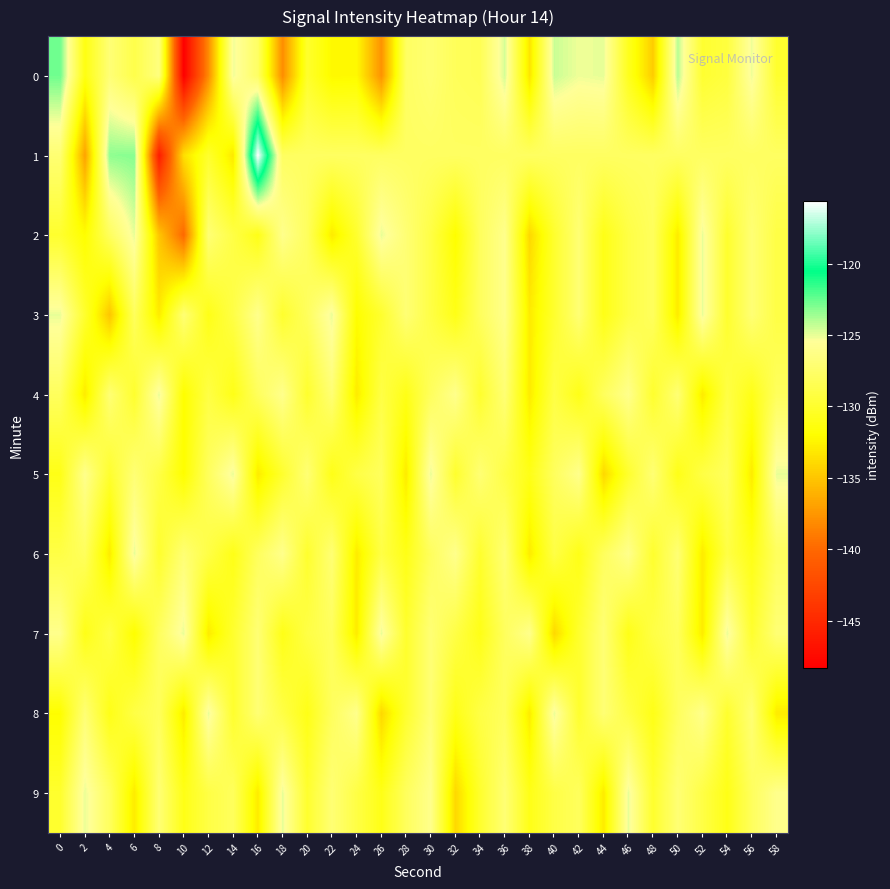

Which series has the largest total across all categories?

1